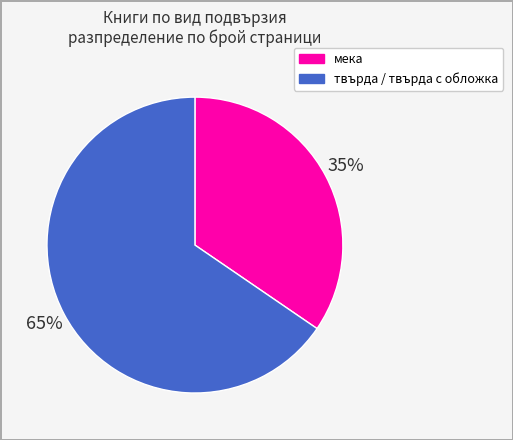

What is the largest slice in the pie chart?

твърда / твърда с обложка